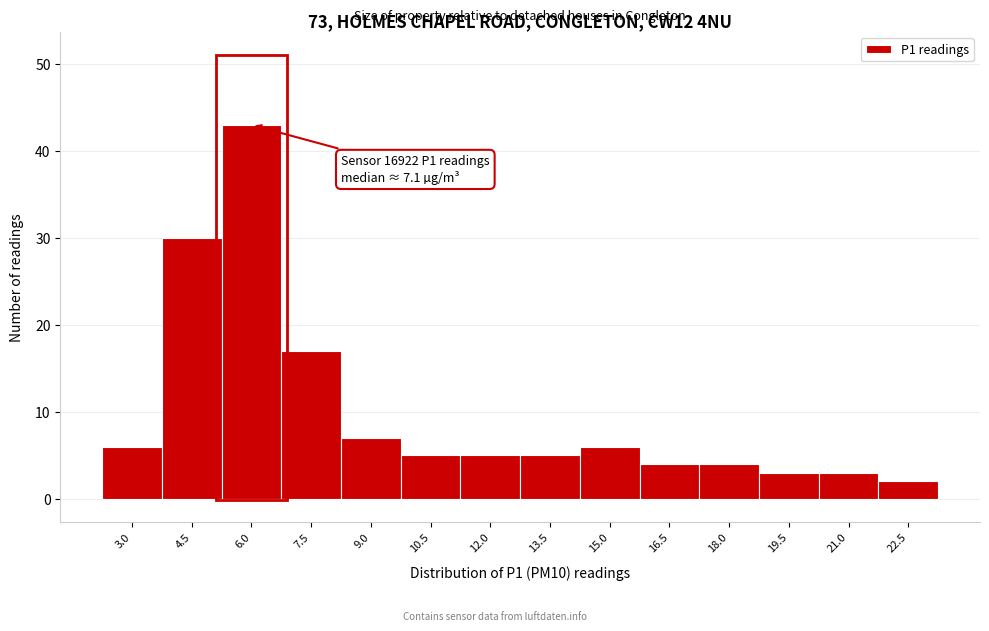

Reading left to right, transcribe all the data shown in this chart.

3.0=6	4.5=30	6.0=43	7.5=17	9.0=7	10.5=5	12.0=5	13.5=5	15.0=6	16.5=4	18.0=4	19.5=3	21.0=3	22.5=2